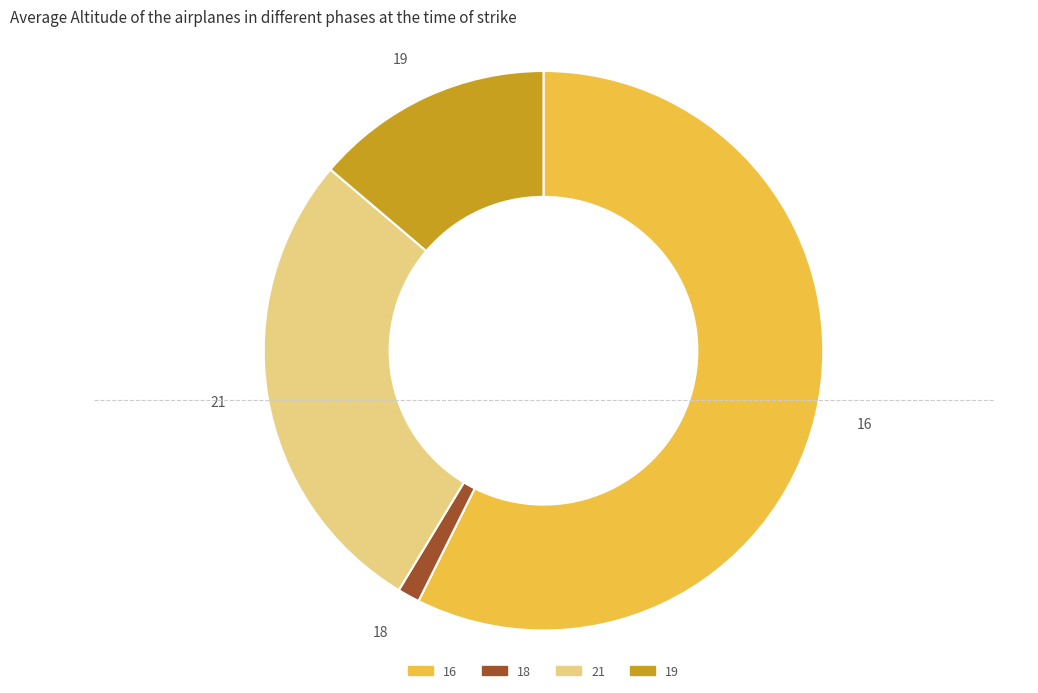

What is the smallest slice in the pie chart?

18